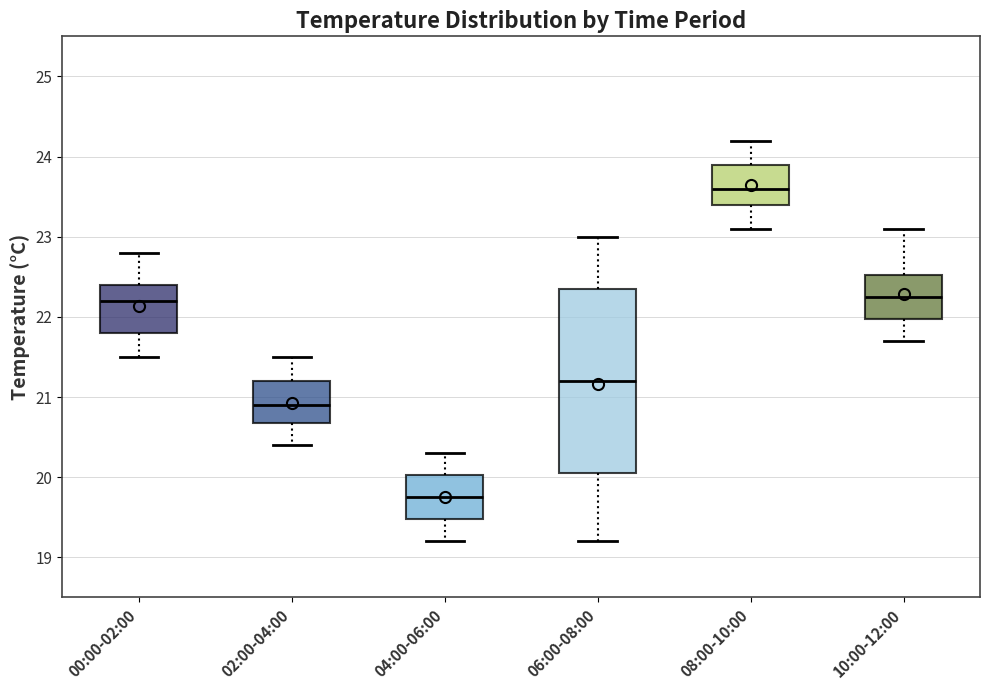

Reading left to right, transcribe this box plot: for each box, give where its median line is, the range the box spans, and where its two whiskers end, as read against the y-axis. The values are not printed on the chart, so give them approximately, as read against the axis.

00:00-02:00: median 22.2, box 21.8 to 22.4, whiskers 21.5 to 22.8
02:00-04:00: median 20.9, box 20.7 to 21.2, whiskers 20.4 to 21.5
04:00-06:00: median 19.8, box 19.5 to 20.0, whiskers 19.2 to 20.3
06:00-08:00: median 21.2, box 20.1 to 22.4, whiskers 19.2 to 23.0
08:00-10:00: median 23.6, box 23.4 to 23.9, whiskers 23.1 to 24.2
10:00-12:00: median 22.3, box 22.0 to 22.5, whiskers 21.7 to 23.1